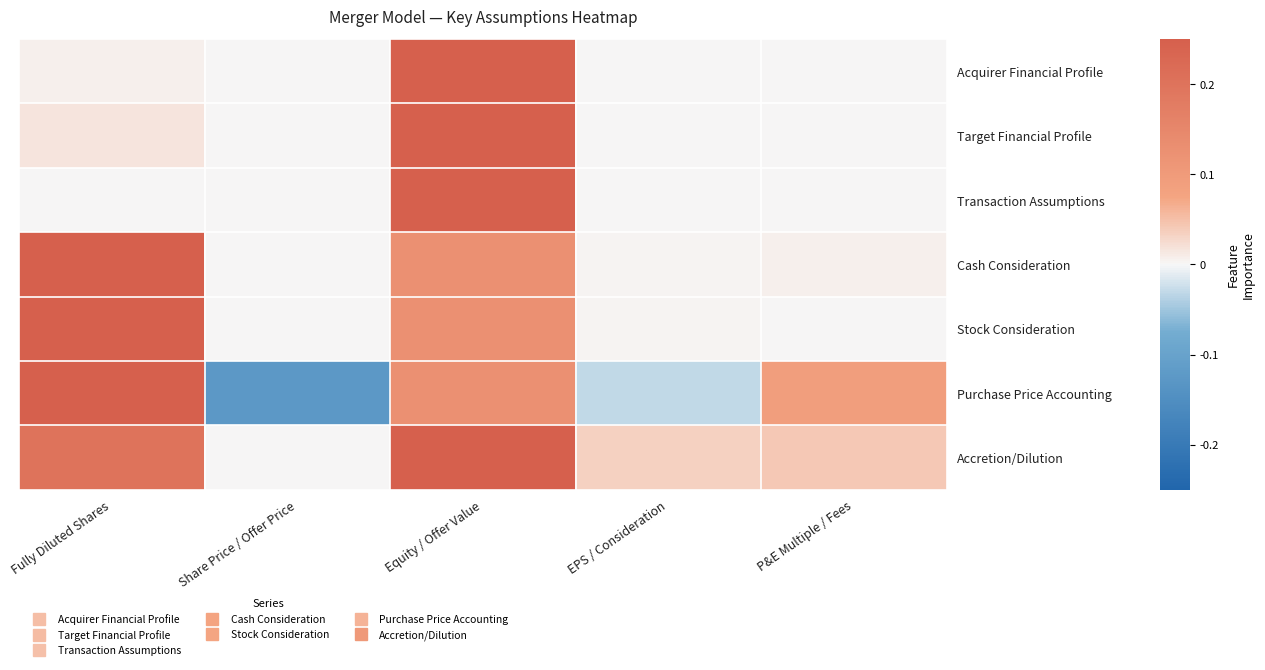

Which category has the highest value across all series?

Equity / Offer Value